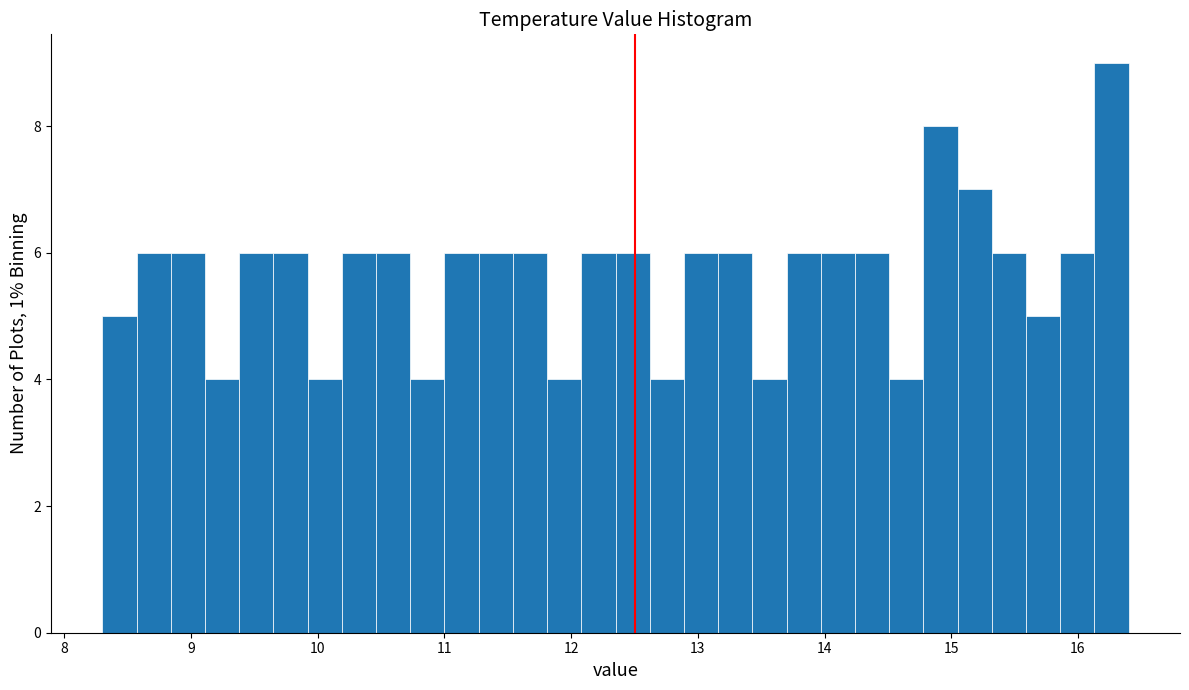

Around what value on the x-axis is the tallest bar? Give the approximate position of its centre, as read against the axis.

16.3